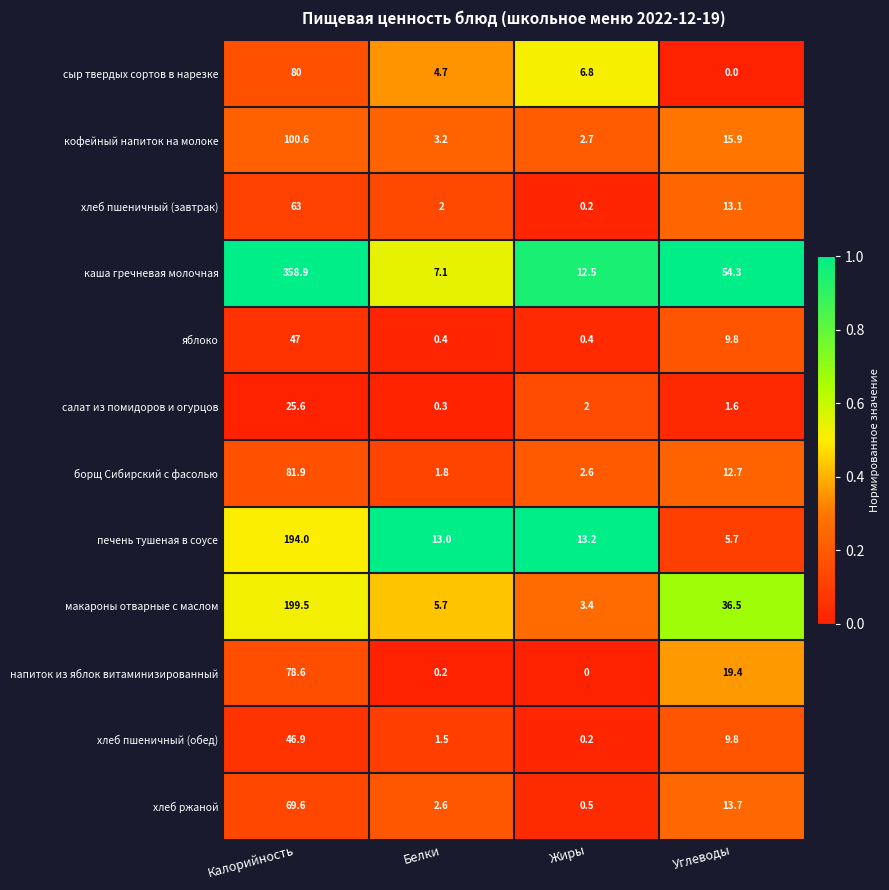

List the series in order of their peak value, lowest first.

салат из помидоров и огурцов, хлеб пшеничный (обед), яблоко, хлеб пшеничный (завтрак), хлеб ржаной, напиток из яблок витаминизированный, сыр твердых сортов в нарезке, борщ Сибирский с фасолью, кофейный напиток на молоке, печень тушеная в соусе, макароны отварные с маслом, каша гречневая молочная